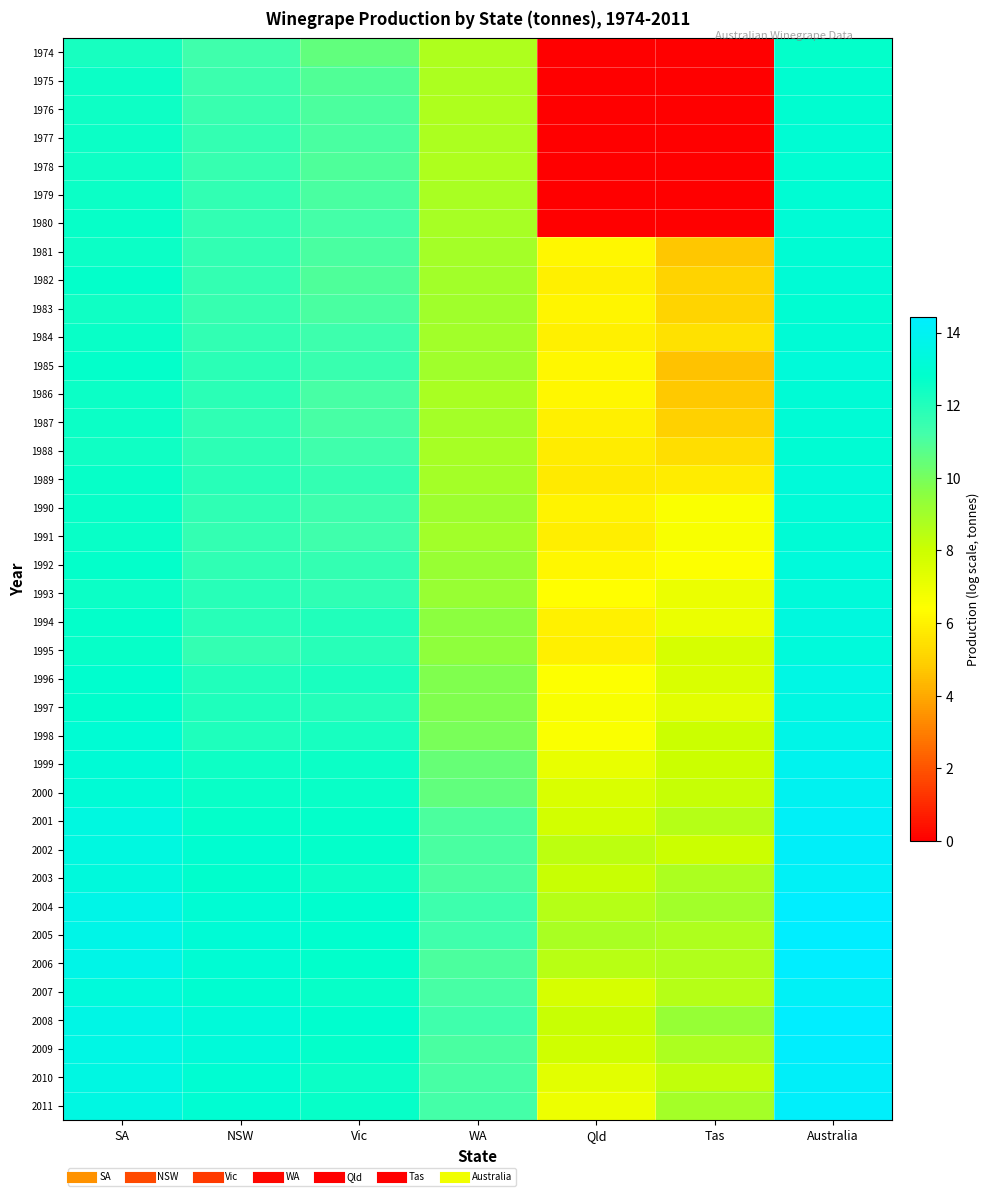

Reading left to right, transcribe all the data shown in this chart.

1974: SA=12.2	NSW=11.3	Vic=10.5	WA=8.7	Qld=0.0	Tas=0.0	Australia=12.7
1975: SA=12.5	NSW=11.4	Vic=10.9	WA=8.7	Qld=0.0	Tas=0.0	Australia=13.0
1976: SA=12.5	NSW=11.5	Vic=11.0	WA=8.7	Qld=0.0	Tas=0.0	Australia=12.9
1977: SA=12.5	NSW=11.6	Vic=11.1	WA=8.7	Qld=0.0	Tas=0.0	Australia=13.0
1978: SA=12.5	NSW=11.5	Vic=10.9	WA=8.7	Qld=0.0	Tas=0.0	Australia=13.0
1979: SA=12.5	NSW=11.6	Vic=11.1	WA=8.8	Qld=0.0	Tas=0.0	Australia=13.1
1980: SA=12.6	NSW=11.6	Vic=11.2	WA=8.9	Qld=0.0	Tas=0.0	Australia=13.1
1981: SA=12.6	NSW=11.7	Vic=11.1	WA=8.9	Qld=6.1	Tas=4.7	Australia=13.1
1982: SA=12.7	NSW=11.6	Vic=11.0	WA=9.0	Qld=5.9	Tas=5.0	Australia=13.1
1983: SA=12.4	NSW=11.5	Vic=11.1	WA=9.0	Qld=6.1	Tas=5.1	Australia=13.0
1984: SA=12.6	NSW=11.7	Vic=11.3	WA=9.0	Qld=6.0	Tas=5.5	Australia=13.1
1985: SA=12.7	NSW=11.8	Vic=11.5	WA=9.0	Qld=6.1	Tas=4.6	Australia=13.2
1986: SA=12.5	NSW=11.8	Vic=11.1	WA=8.8	Qld=6.2	Tas=4.8	Australia=13.1
1987: SA=12.6	NSW=11.7	Vic=11.1	WA=8.9	Qld=6.0	Tas=5.0	Australia=13.1
1988: SA=12.4	NSW=11.8	Vic=11.3	WA=8.9	Qld=5.8	Tas=5.4	Australia=13.0
1989: SA=12.6	NSW=11.8	Vic=11.6	WA=8.9	Qld=5.8	Tas=5.8	Australia=13.2
1990: SA=12.7	NSW=11.7	Vic=11.4	WA=9.1	Qld=6.0	Tas=6.5	Australia=13.2
1991: SA=12.6	NSW=11.6	Vic=11.3	WA=9.0	Qld=5.9	Tas=6.6	Australia=13.1
1992: SA=12.7	NSW=11.7	Vic=11.6	WA=9.2	Qld=6.1	Tas=6.4	Australia=13.2
1993: SA=12.5	NSW=11.9	Vic=11.7	WA=9.2	Qld=6.4	Tas=7.0	Australia=13.2
1994: SA=12.7	NSW=11.9	Vic=12.0	WA=9.5	Qld=6.0	Tas=7.0	Australia=13.4
1995: SA=12.7	NSW=11.6	Vic=11.8	WA=9.4	Qld=5.9	Tas=7.7	Australia=13.3
1996: SA=12.9	NSW=12.0	Vic=12.2	WA=9.8	Qld=6.4	Tas=7.6	Australia=13.6
1997: SA=12.8	NSW=12.1	Vic=12.0	WA=9.8	Qld=6.6	Tas=7.3	Australia=13.5
1998: SA=13.0	NSW=12.1	Vic=12.3	WA=10.0	Qld=6.5	Tas=8.1	Australia=13.7
1999: SA=13.1	NSW=12.5	Vic=12.5	WA=10.4	Qld=7.1	Tas=8.0	Australia=13.9
2000: SA=13.1	NSW=12.6	Vic=12.6	WA=10.5	Qld=7.6	Tas=8.1	Australia=13.9
2001: SA=13.4	NSW=12.7	Vic=12.7	WA=11.0	Qld=7.8	Tas=8.5	Australia=14.1
2002: SA=13.4	NSW=12.9	Vic=12.7	WA=11.1	Qld=8.4	Tas=8.1	Australia=14.2
2003: SA=13.3	NSW=12.8	Vic=12.6	WA=11.0	Qld=8.1	Tas=8.8	Australia=14.1
2004: SA=13.7	NSW=13.0	Vic=12.9	WA=11.4	Qld=8.5	Tas=9.0	Australia=14.4
2005: SA=13.7	NSW=13.1	Vic=12.9	WA=11.3	Qld=8.8	Tas=8.7	Australia=14.4
2006: SA=13.7	NSW=13.1	Vic=12.8	WA=11.0	Qld=8.5	Tas=8.6	Australia=14.4
2007: SA=13.3	NSW=12.9	Vic=12.6	WA=11.1	Qld=7.7	Tas=8.5	Australia=14.1
2008: SA=13.6	NSW=13.2	Vic=12.9	WA=11.3	Qld=8.1	Tas=9.3	Australia=14.4
2009: SA=13.5	NSW=13.2	Vic=12.7	WA=11.0	Qld=7.9	Tas=8.7	Australia=14.3
2010: SA=13.5	NSW=13.0	Vic=12.6	WA=11.1	Qld=7.3	Tas=8.3	Australia=14.2
2011: SA=13.5	NSW=13.0	Vic=12.6	WA=11.2	Qld=7.0	Tas=8.9	Australia=14.3